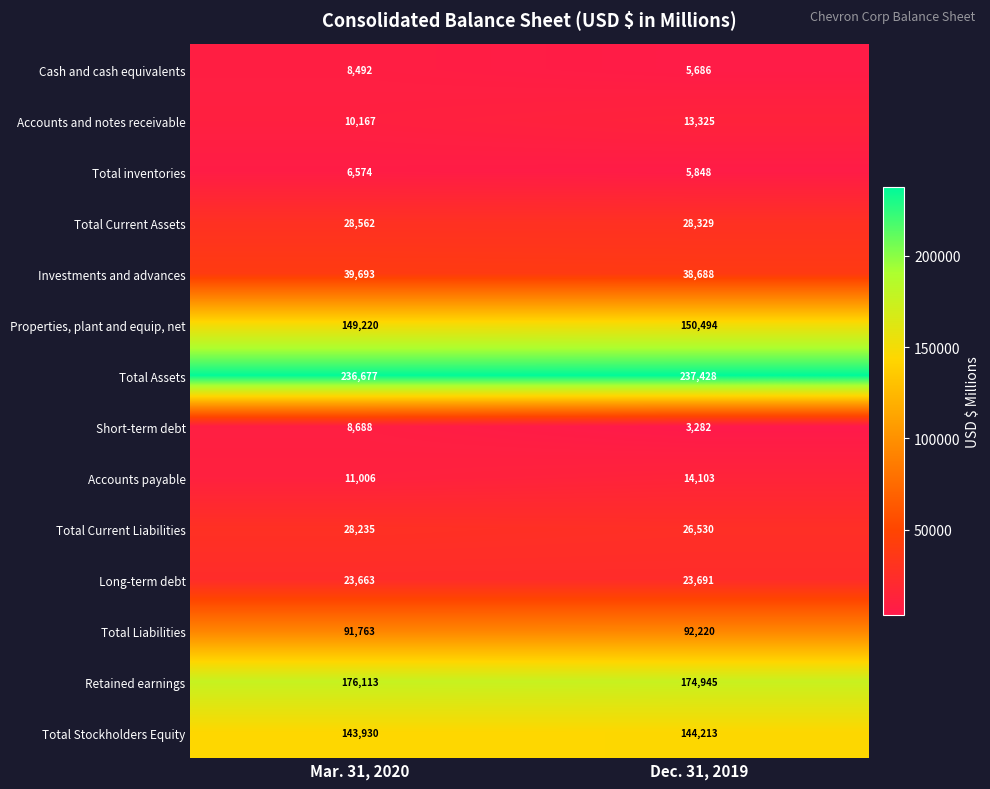

Reading left to right, list all the values displayed in this chart.

Cash and cash equivalents: 8492	5686
Accounts and notes receivable: 10167	13325
Total inventories: 6574	5848
Total Current Assets: 28562	28329
Investments and advances: 39693	38688
Properties, plant and equip, net: 149220	150494
Total Assets: 236677	237428
Short-term debt: 8688	3282
Accounts payable: 11006	14103
Total Current Liabilities: 28235	26530
Long-term debt: 23663	23691
Total Liabilities: 91763	92220
Retained earnings: 176113	174945
Total Stockholders Equity: 143930	144213